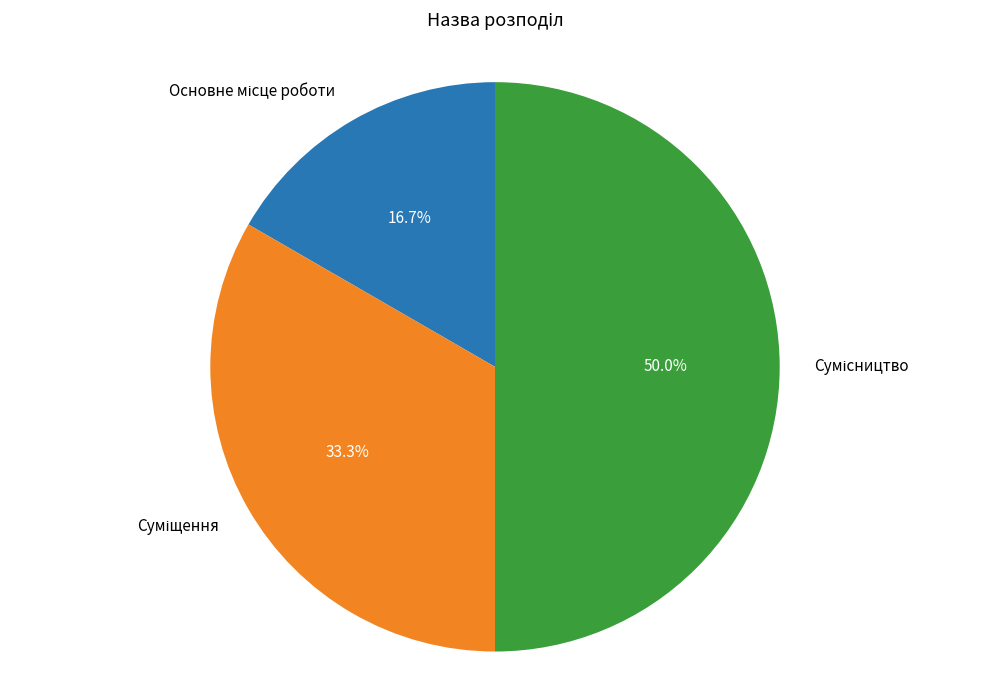

To the nearest percent, what is the difference between the largest and smallest slice percentages?

33%